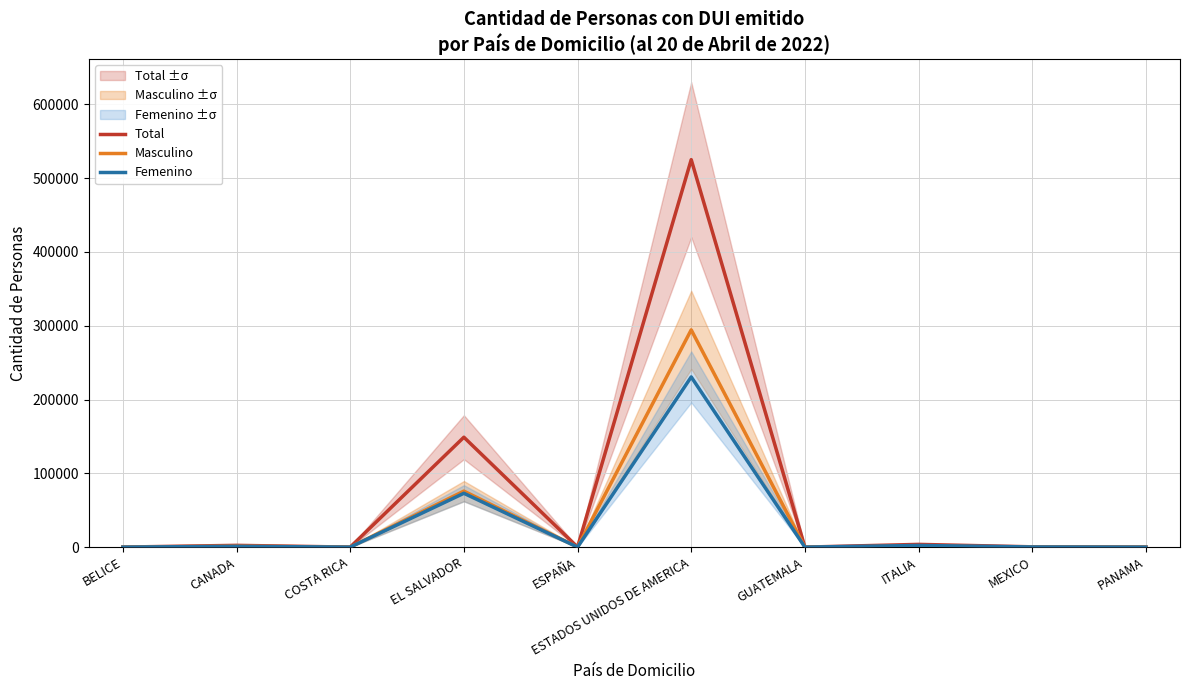

True or false: Masculino and Total intersect in this chart.

False